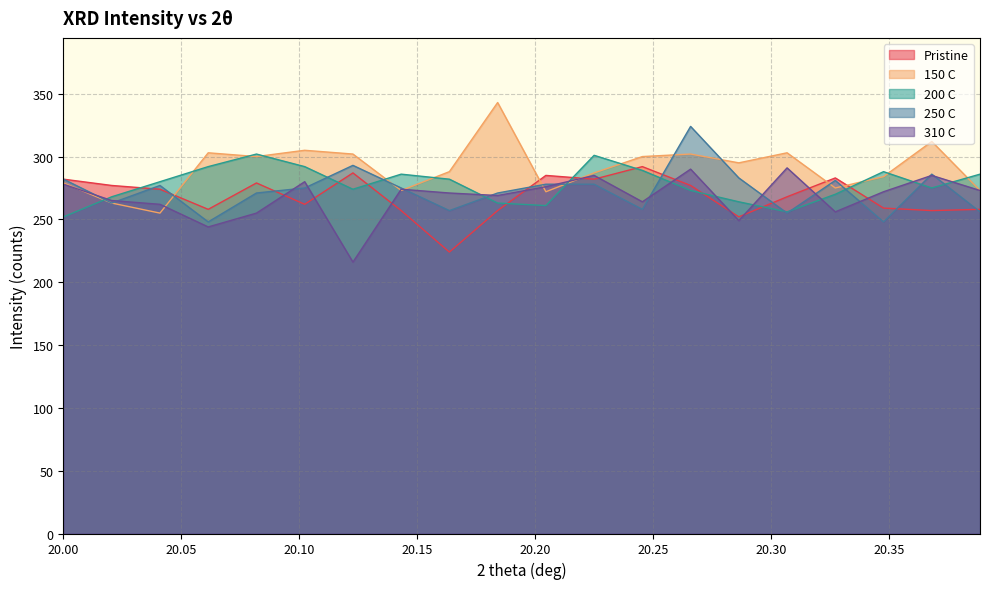

What is the label of the 20th point from the right?

20.00